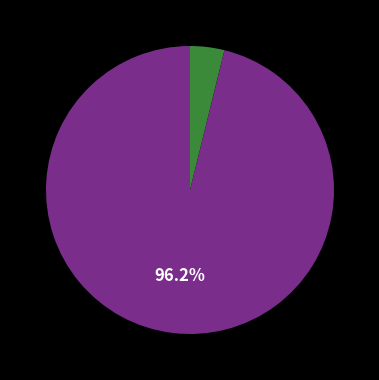

Is there any slice that represents more than half of the pie?

Yes